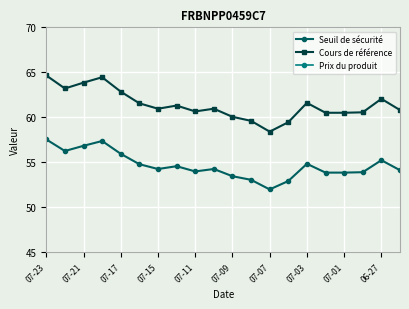

True or false: Cours de référence has a value of 38.5 at 07-21.

False